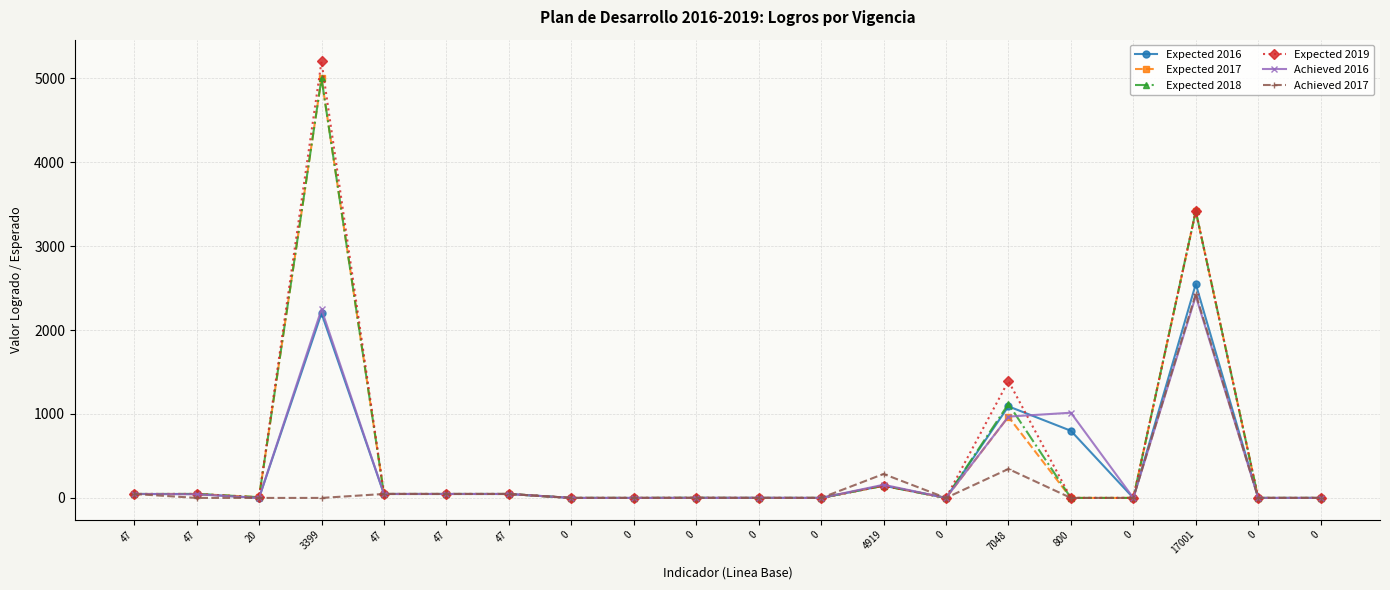

True or false: Expected 2018 and Expected 2017 intersect in this chart.

False